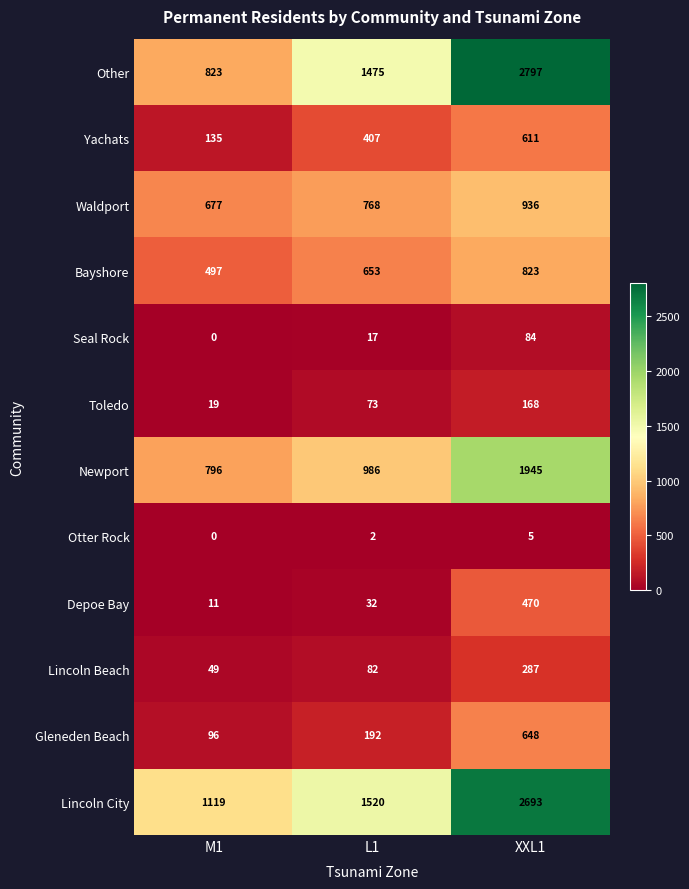

Is it true that Waldport equals 239 at M1?

False